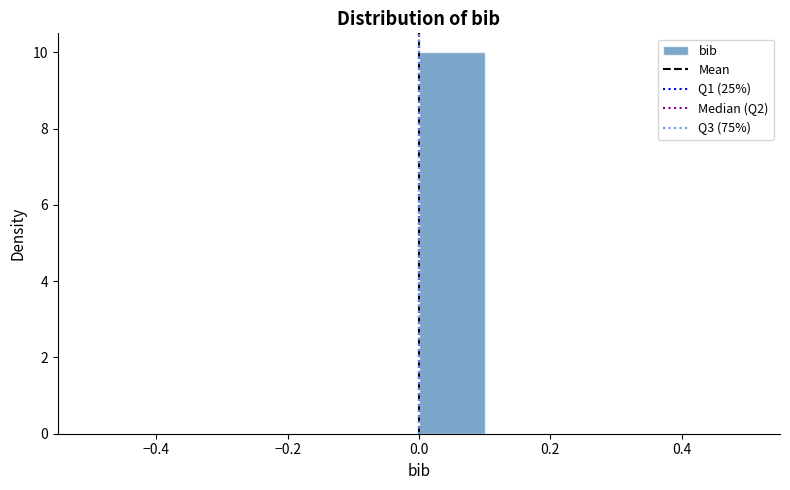

Reading left to right, list every bar in this chart as the range it spans on the x-axis followed by its height. The values are not printed on the chart, so give them approximately, as read against the axis.

-0.5 to -0.4: 0
-0.4 to -0.3: 0
-0.3 to -0.2: 0
-0.2 to -0.1: 0
-0.1 to 0.0: 0
0.0 to 0.1: 10
0.1 to 0.2: 0
0.2 to 0.3: 0
0.3 to 0.4: 0
0.4 to 0.5: 0